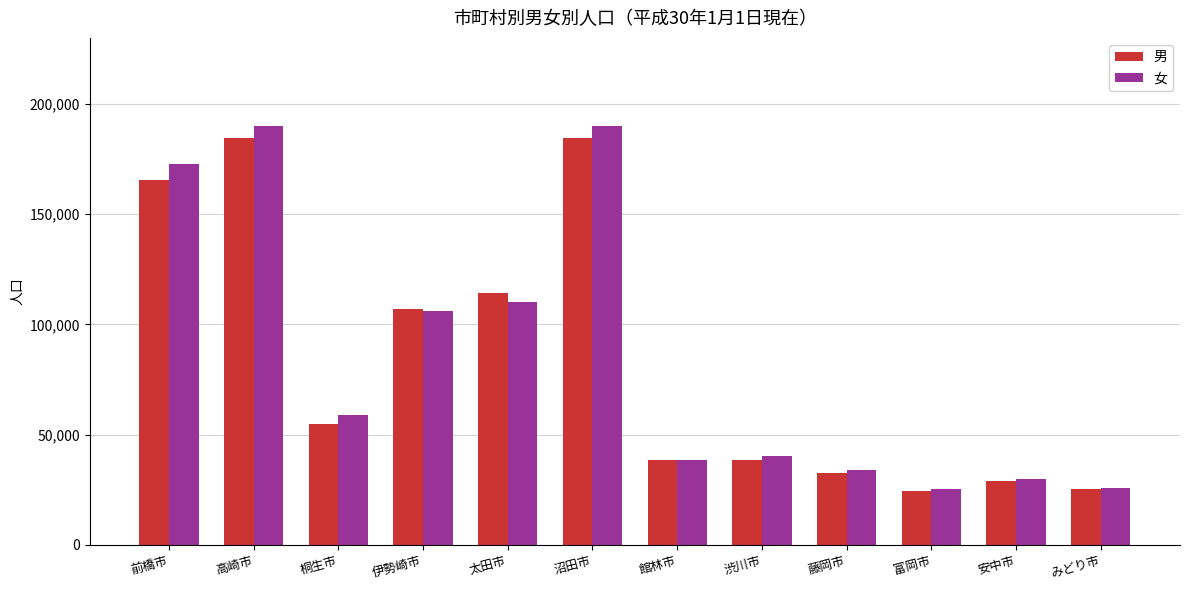

Which series has the widest spread of values?

女